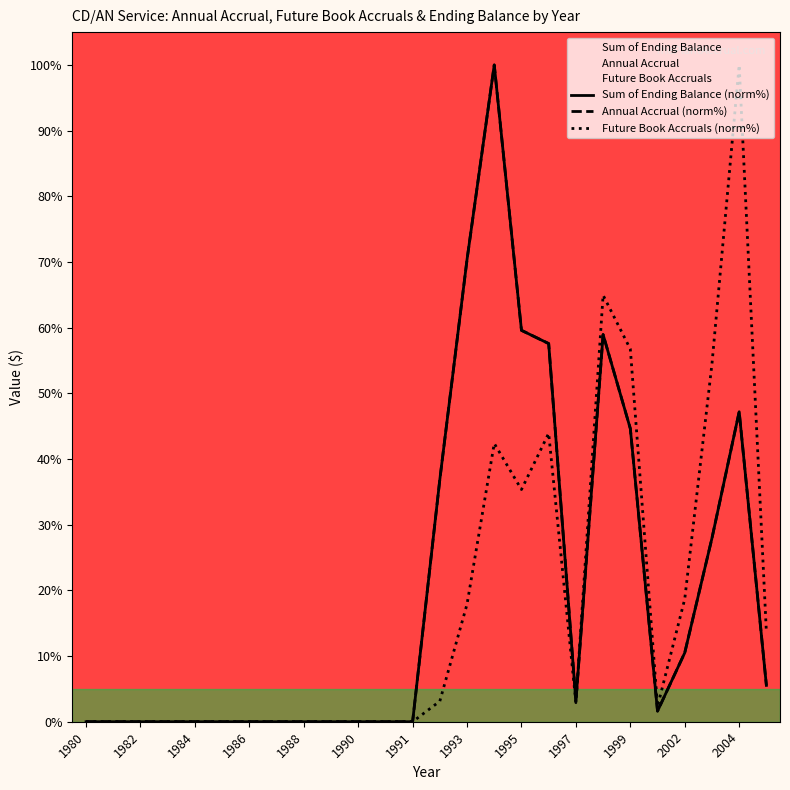

What are all the series names shown in the legend?

Annual Accrual, Future Book Accruals, Sum of Ending Balance